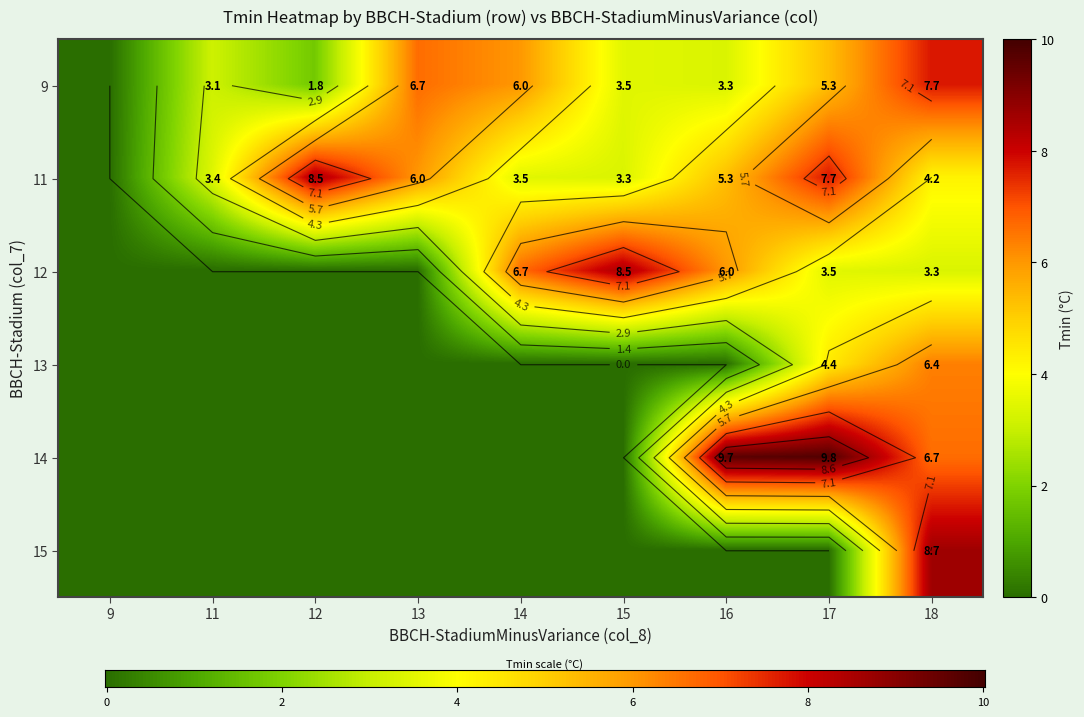

At which label does 15 reach its peak?

18